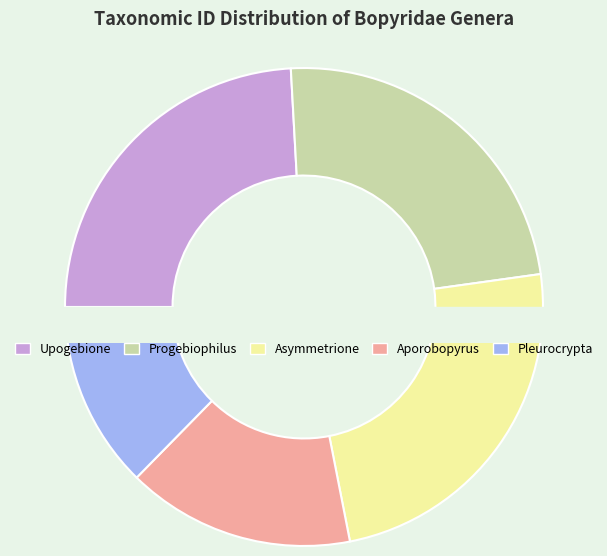

What portion of the pie excludes Asymmetrione?

75.9%